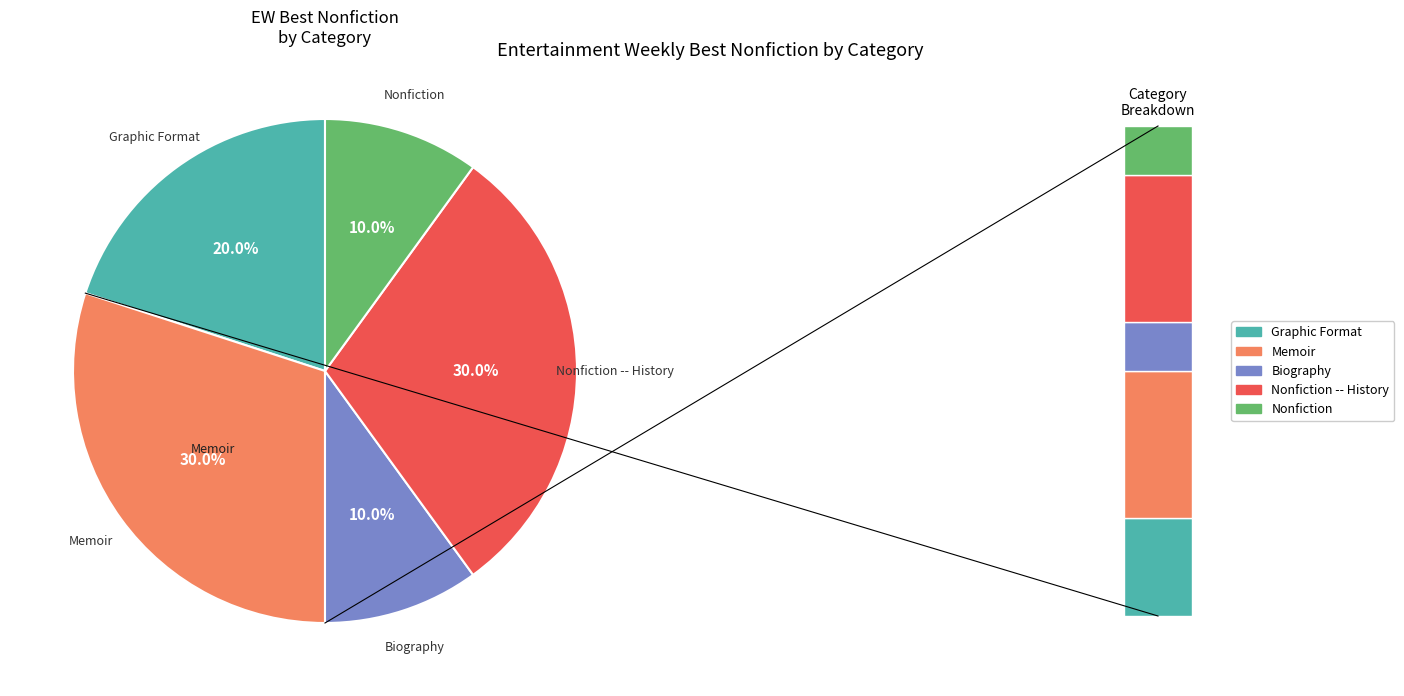

To the nearest percent, what percentage of the pie is Graphic Format?

20%